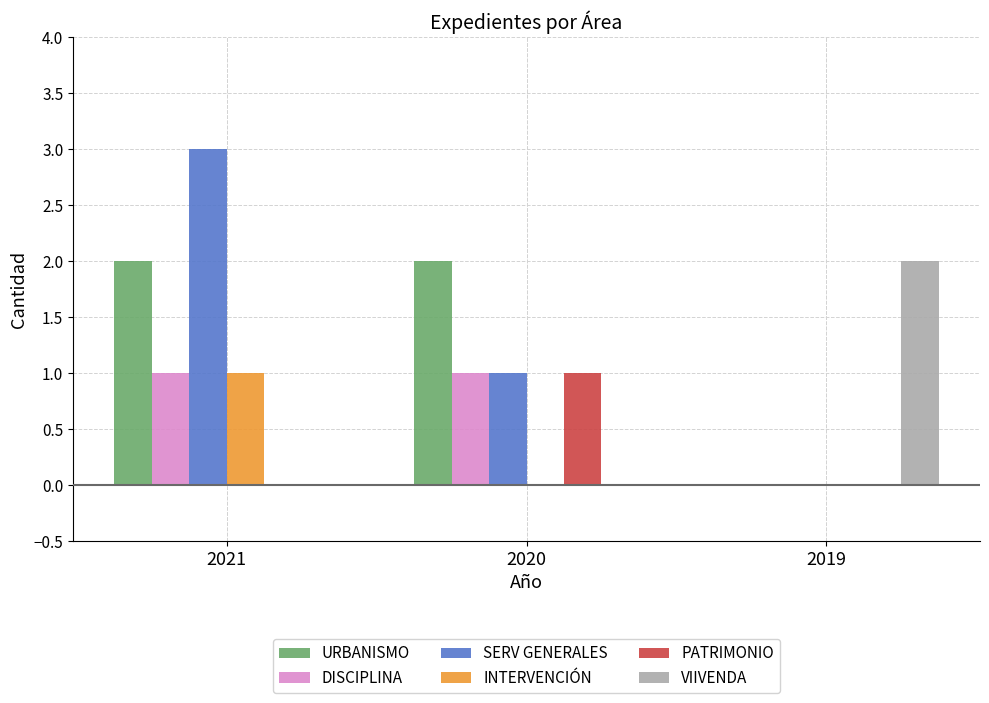

True or false: URBANISMO has a value of 2 at 2021.

True